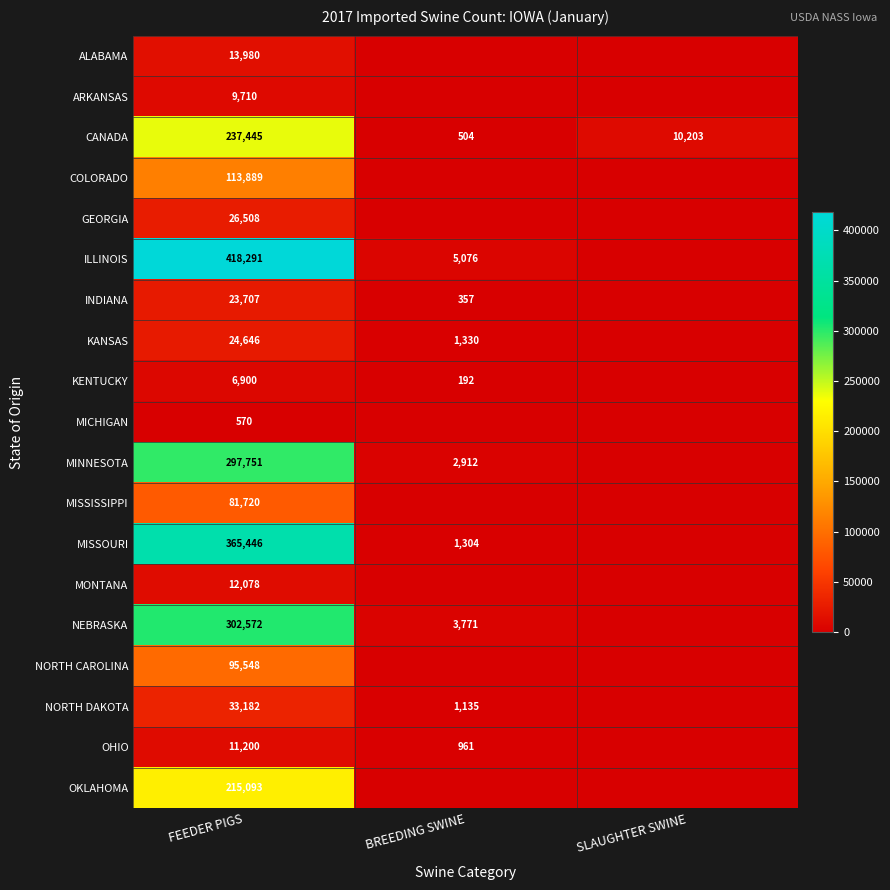

Count the number of categories in the chart.

3